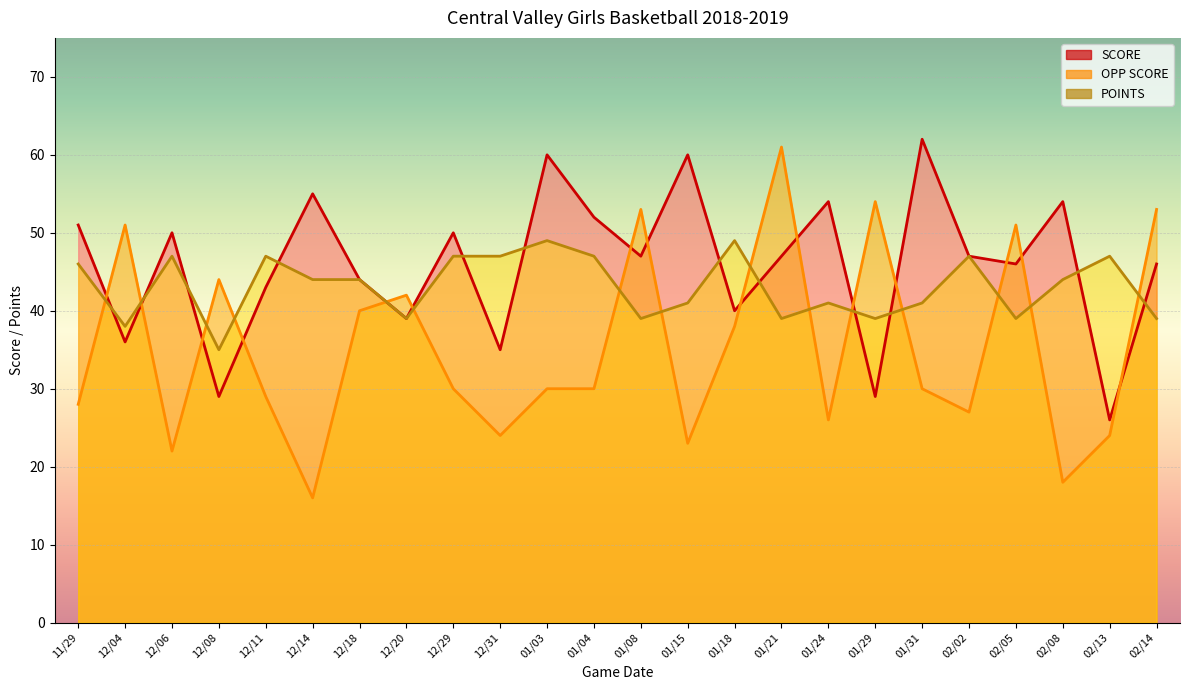

At which label does SCORE first exceed 47?

11/29